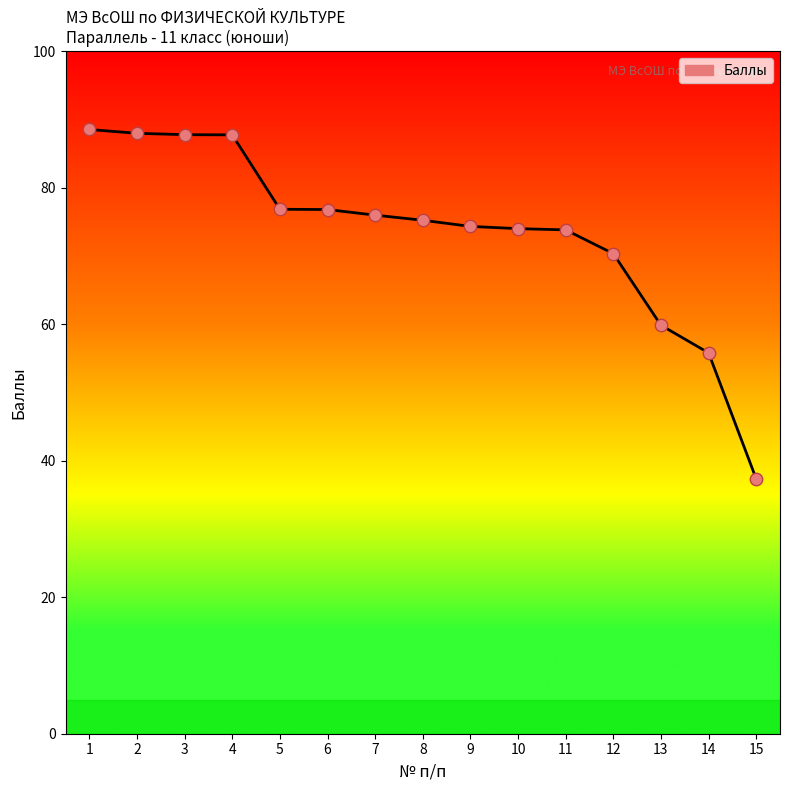

What is the change in value from 2 to 3?

-0.2